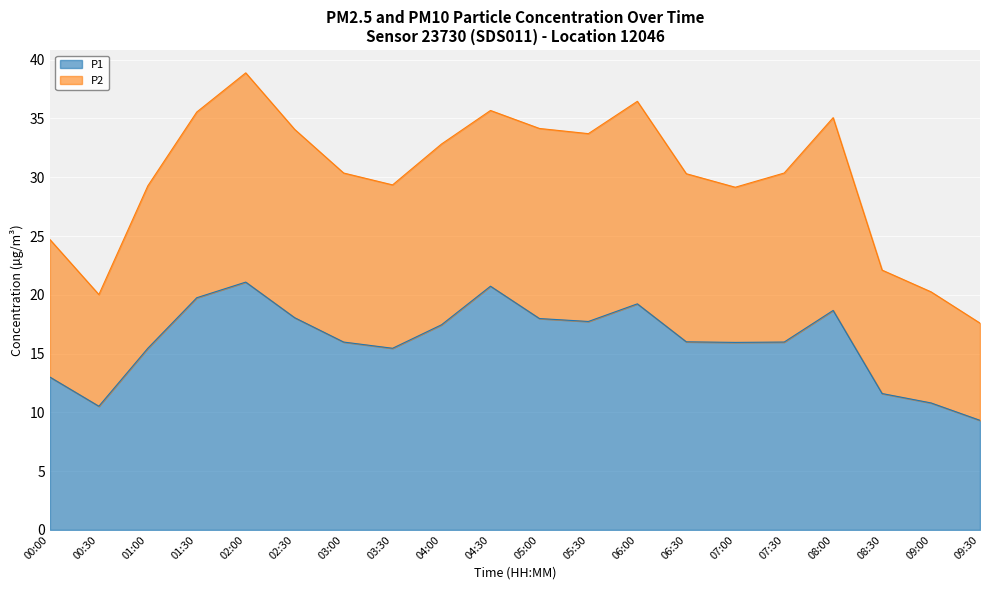

At which category is the sum across all series the highest?

02:00